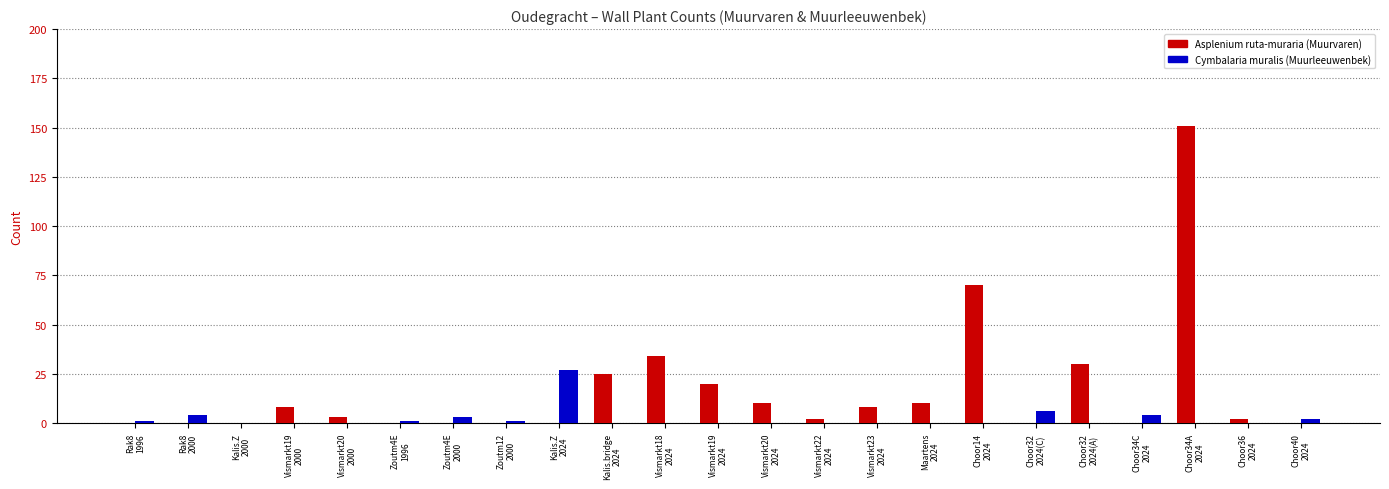

Which series has the largest total across all categories?

Asplenium ruta-muraria (Muurvaren)